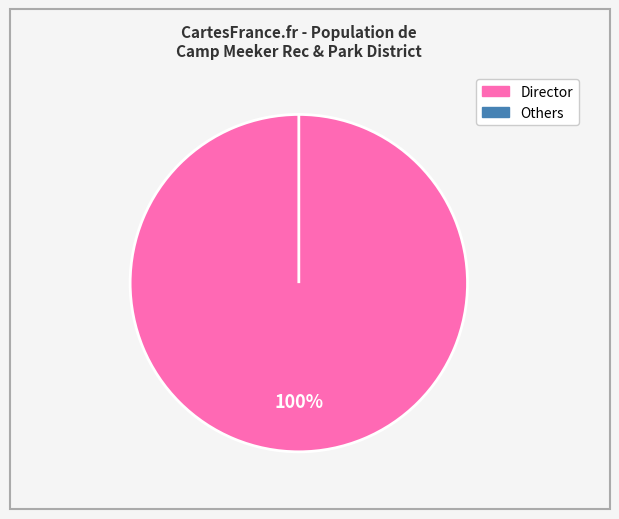

Which slice is the smallest?

President